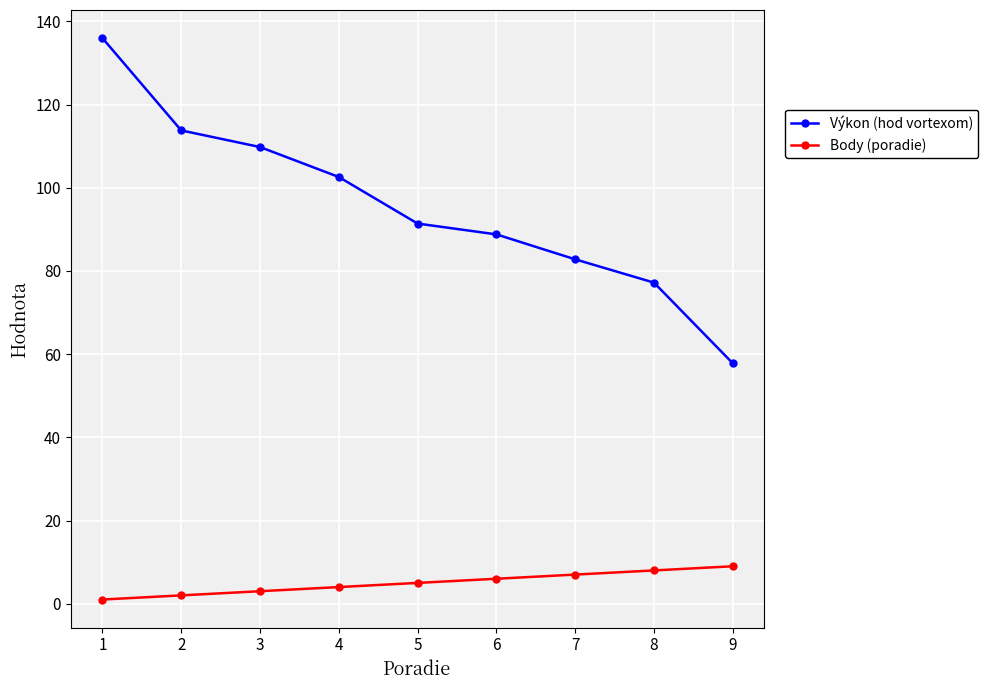

Reading left to right, list all the values displayed in this chart.

Výkon (hod vortexom): 136.0	113.8	109.8	102.6	91.4	88.8	82.8	77.2	57.8
Body (poradie): 1.0	2.0	3.0	4.0	5.0	6.0	7.0	8.0	9.0